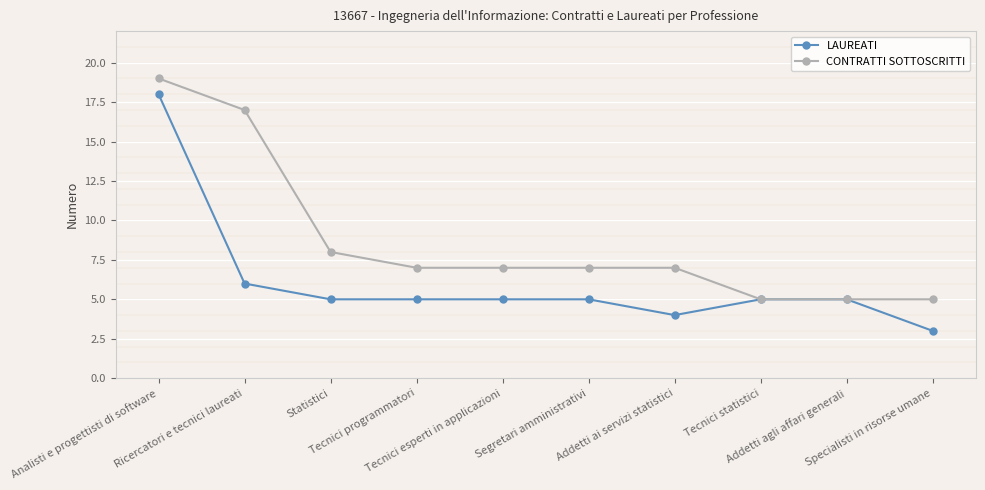

Read the CONTRATTI SOTTOSCRITTI value at Tecnici programmatori.

7